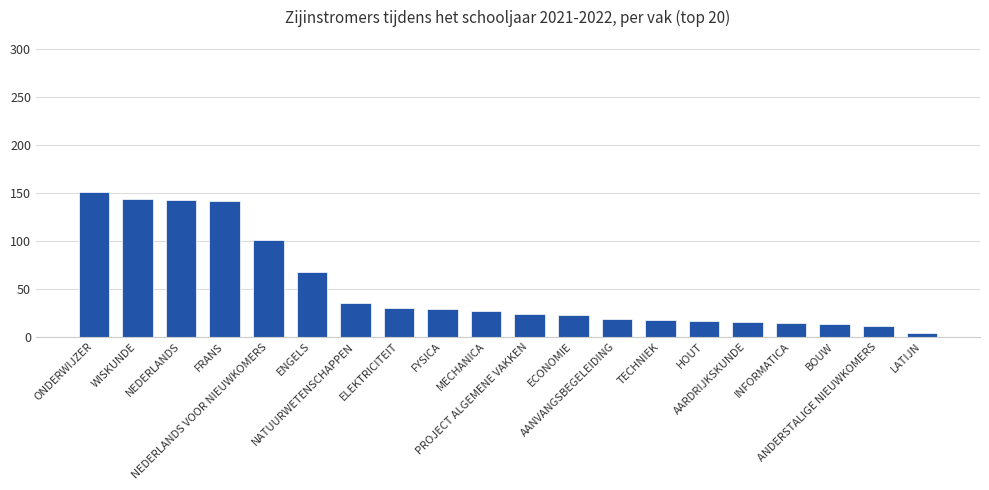

What position from the right is ANDERSTALIGE NIEUWKOMERS?

2